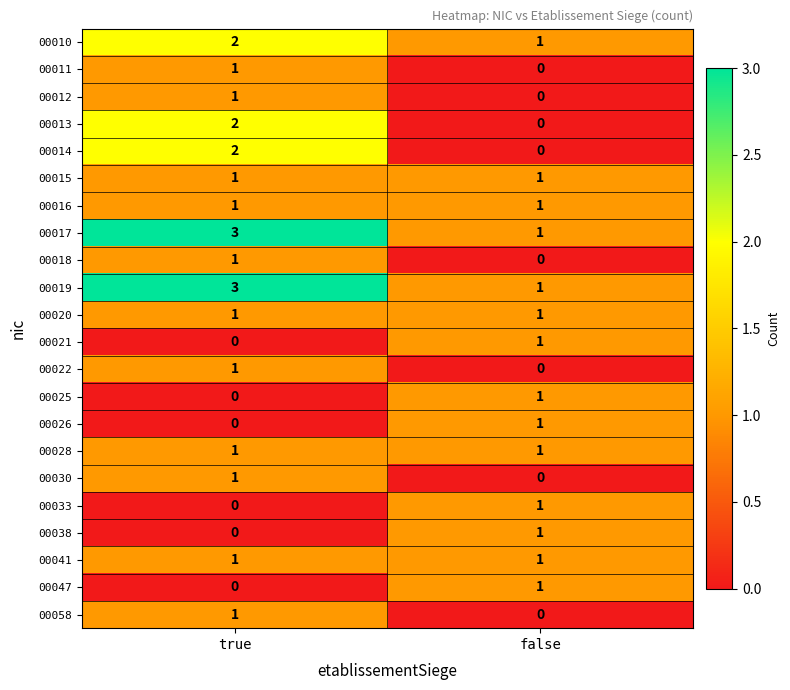

At which label does 00058 reach its peak?

true